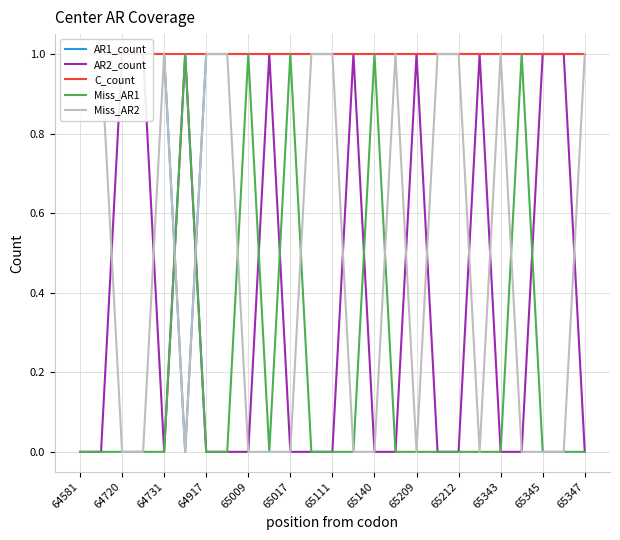

True or false: Miss_AR1 and C_count cross at least once.

False